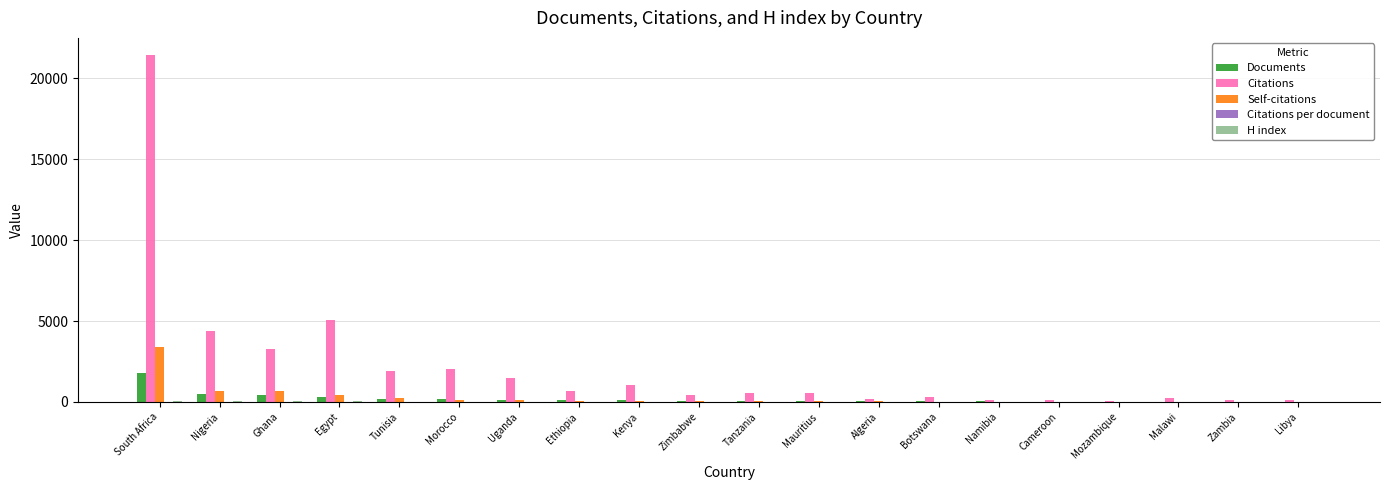

Count the number of data series in this chart.

5